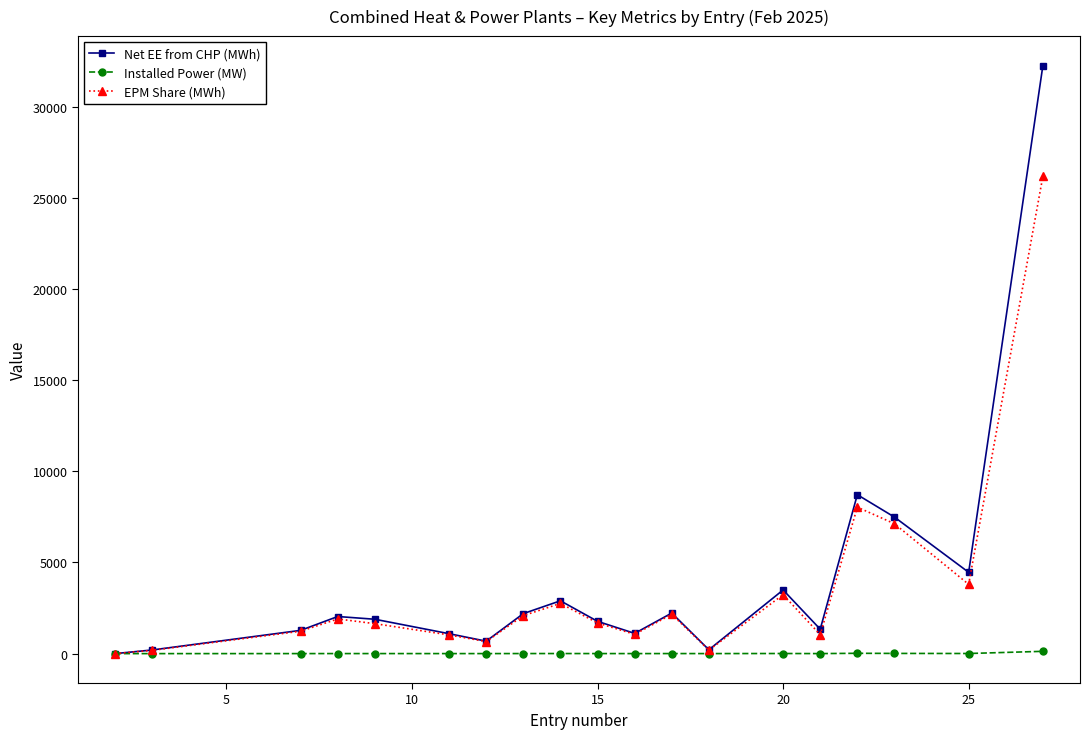

Which series has the largest range (max minus min)?

Net EE from CHP (MWh)